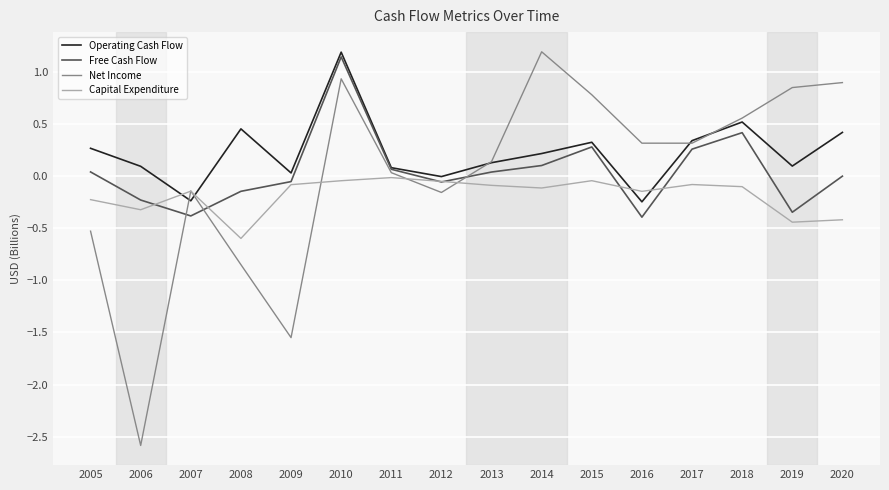

Is it true that Operating Cash Flow equals 0.4 at 2020?

True